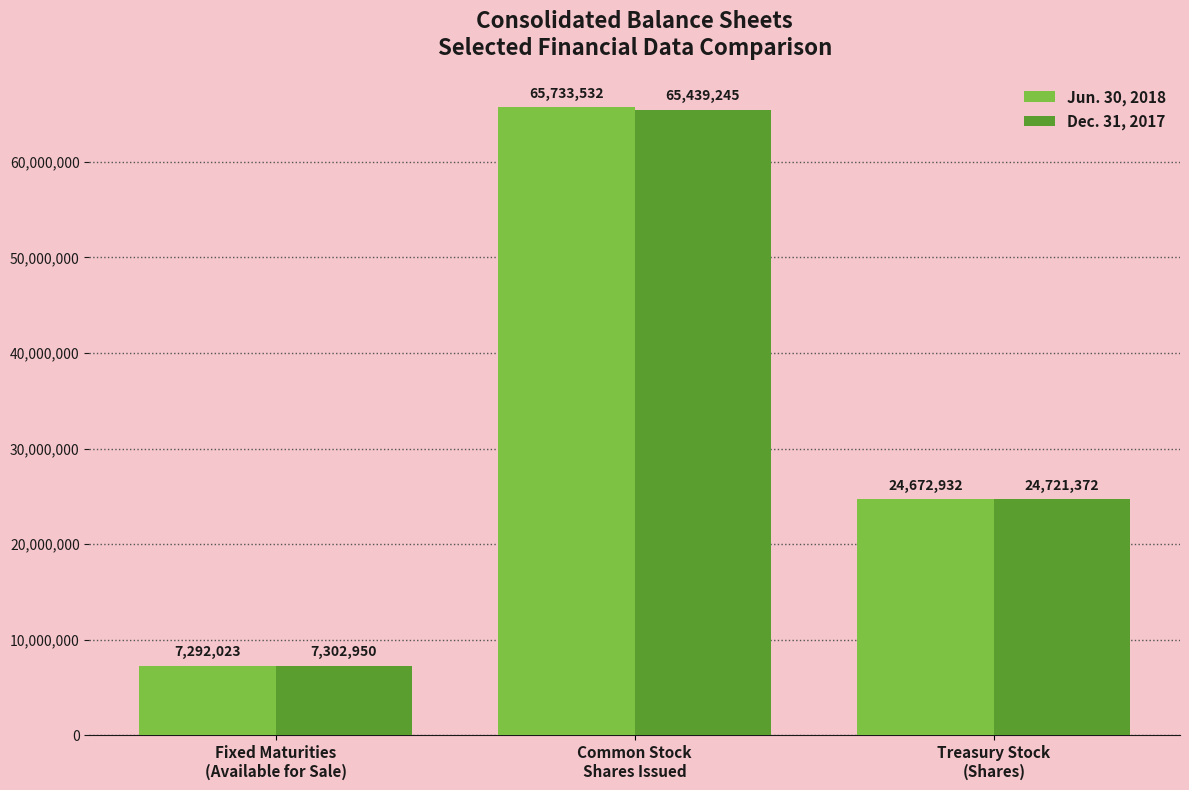

Count the Jun. 30, 2018 values in the range 7292023 to 65733532.

3